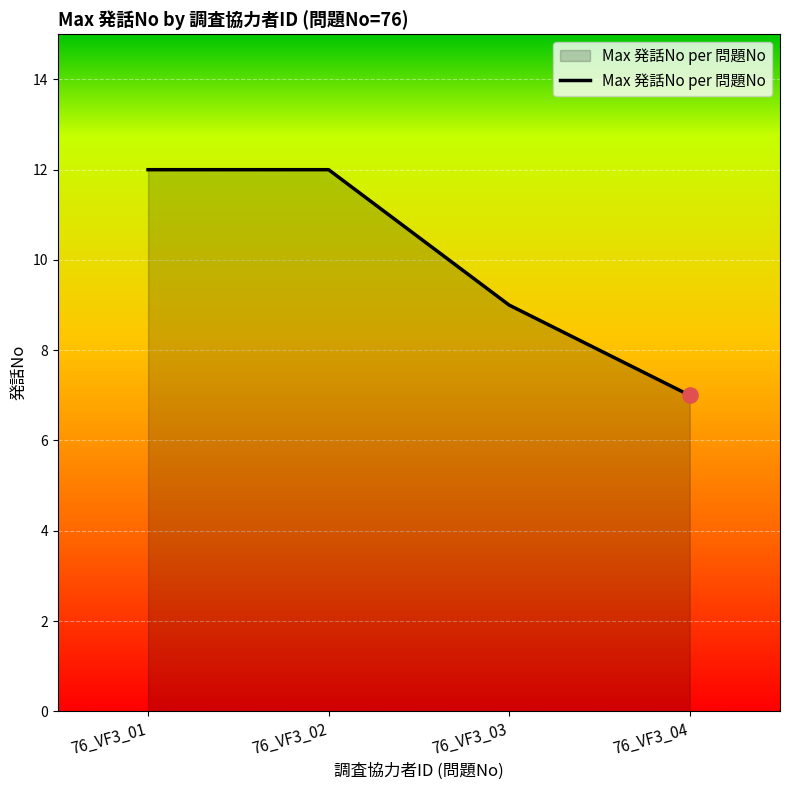

Which has a higher value, 76_VF3_01 or 76_VF3_04?

76_VF3_01